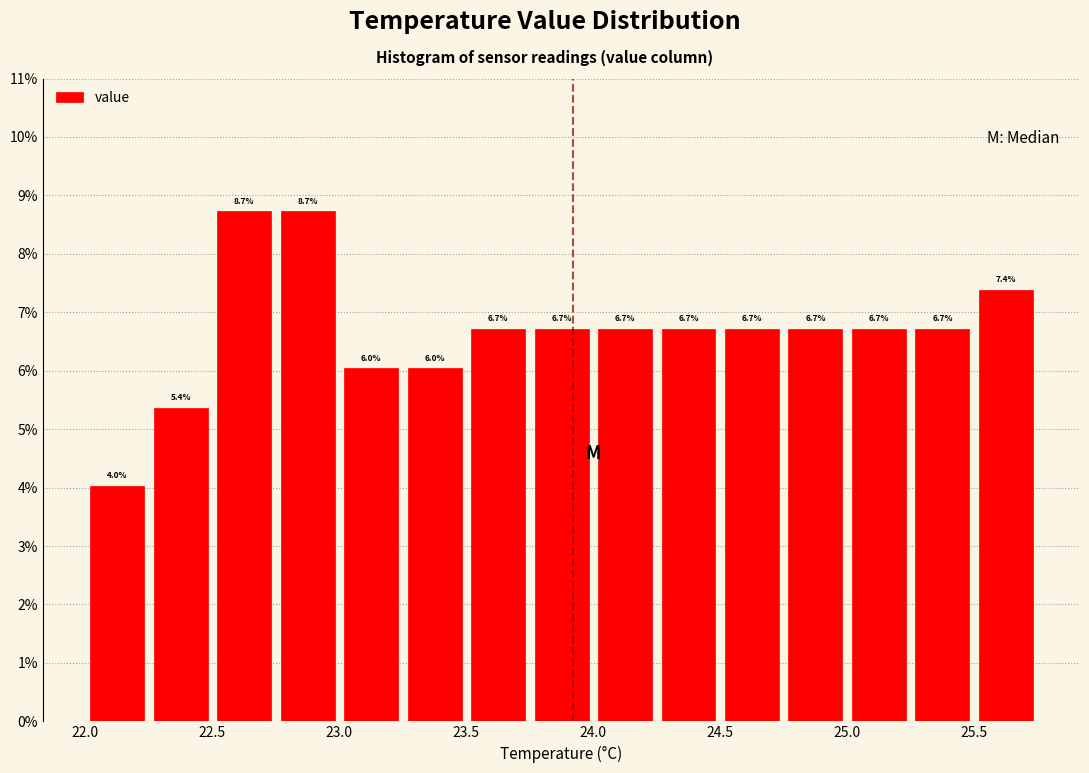

How tall is the bar that spans 22.25 to 22.50 on the x-axis?

5.4